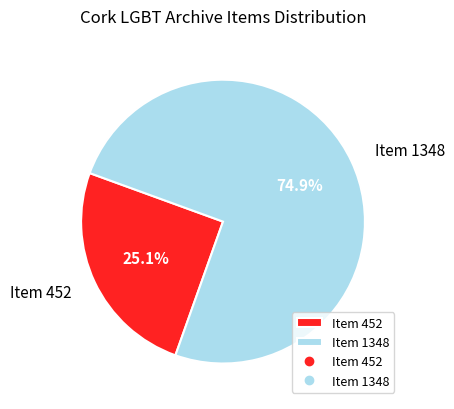

What is the largest slice in the pie chart?

Item 1348